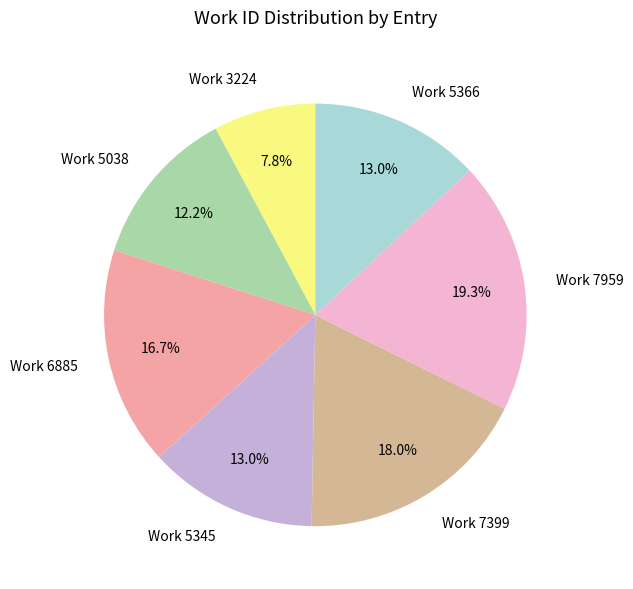

What percentage is the Work 5345 slice, to the nearest percent?

13%